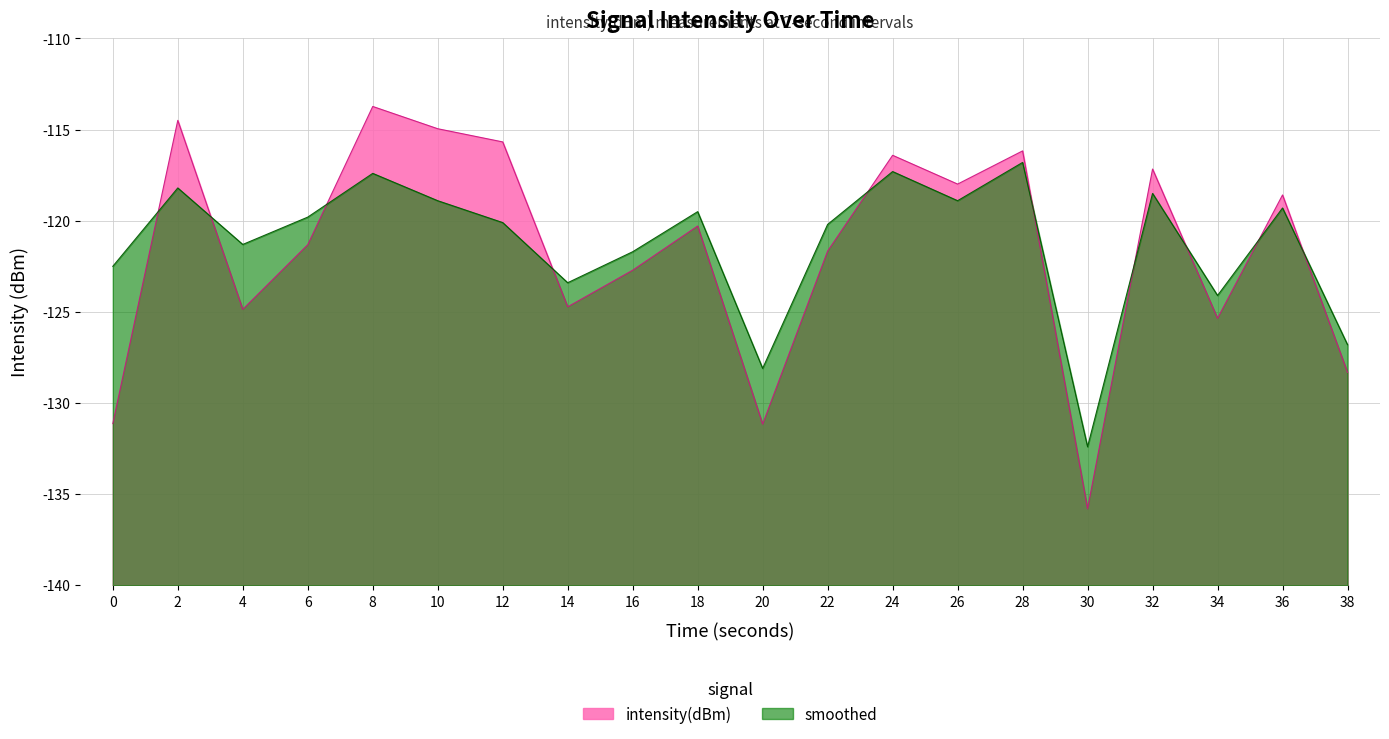

What is the total value across all series at 32?

-235.7